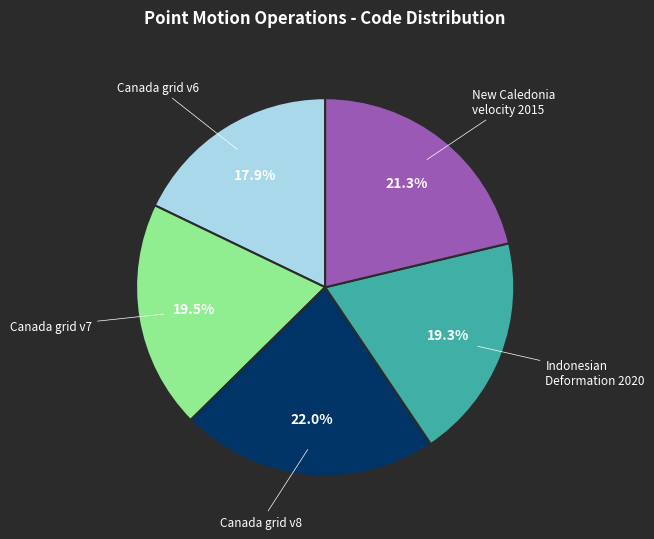

Is there a majority slice in this chart?

No